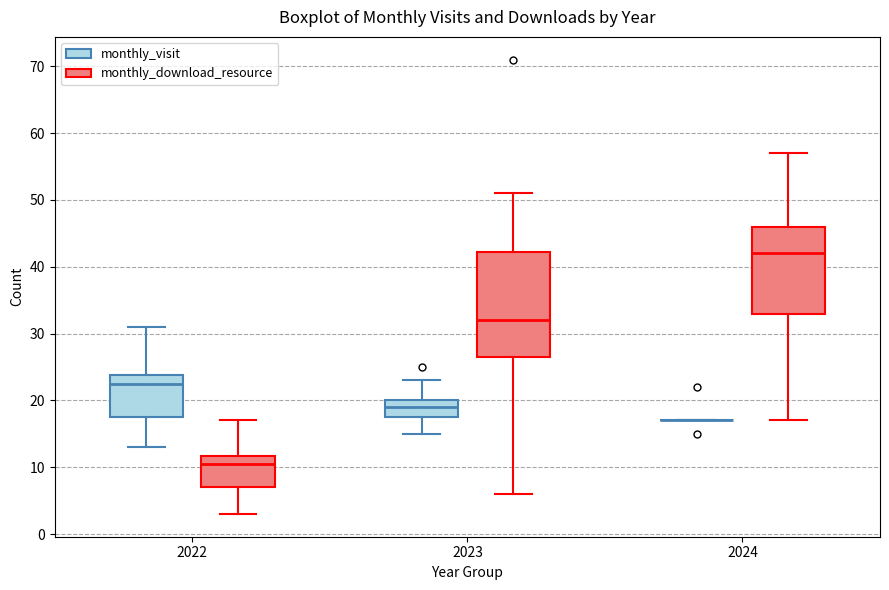

Reading left to right, transcribe this box plot: for each box, give where its median line is, the range the box spans, and where its two whiskers end, as read against the y-axis. The values are not printed on the chart, so give them approximately, as read against the axis.

2022 (monthly_visit): median 23, box 18 to 24, whiskers 13 to 31
2022 (monthly_download_resource): median 11, box 7 to 12, whiskers 3 to 17
2023 (monthly_visit): median 19, box 18 to 20, whiskers 15 to 23
2023 (monthly_download_resource): median 32, box 27 to 42, whiskers 6 to 51
2024 (monthly_visit): box collapsed to a line at 17, whiskers 17 to 17
2024 (monthly_download_resource): median 42, box 33 to 46, whiskers 17 to 57